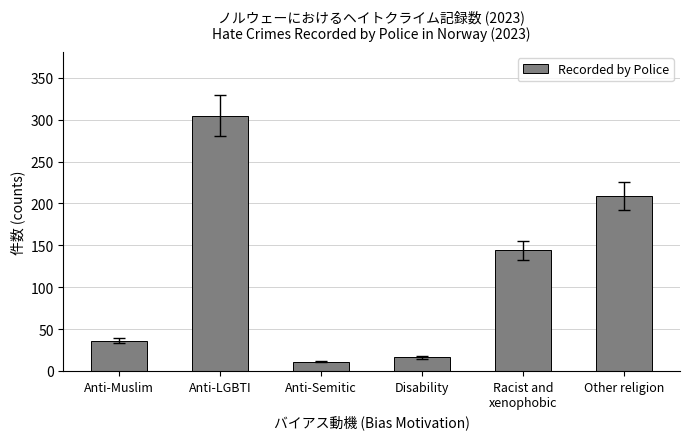

How many values are below 144?

3